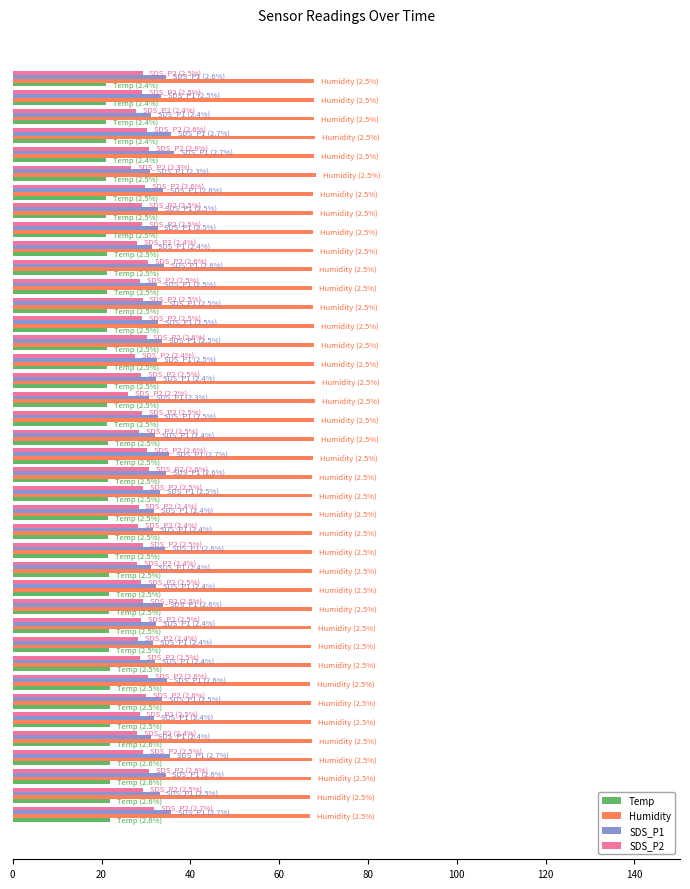

What is the maximum value for SDS_P1?

36.3